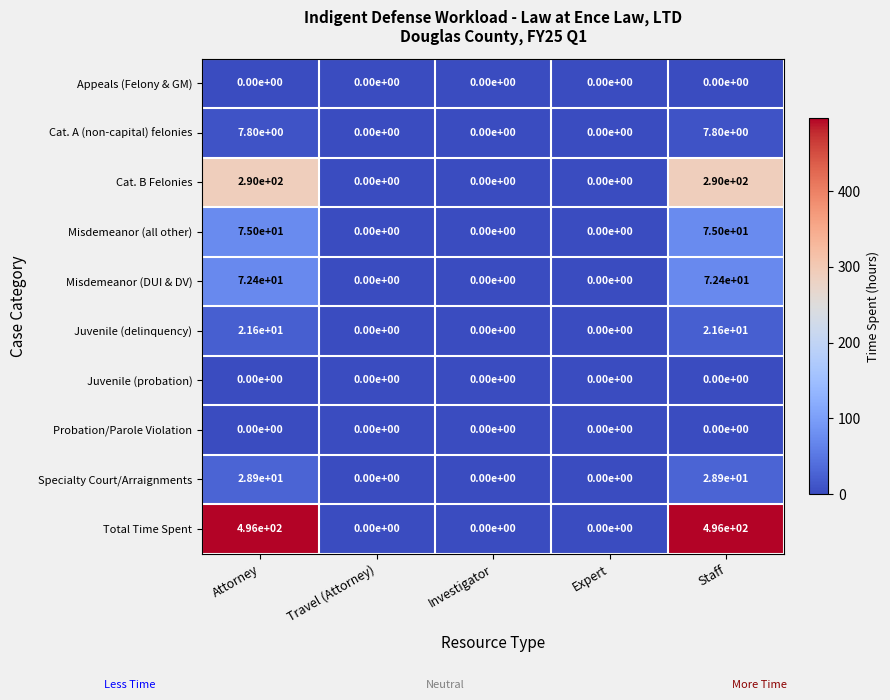

What is the total value across all series at Staff?

991.7